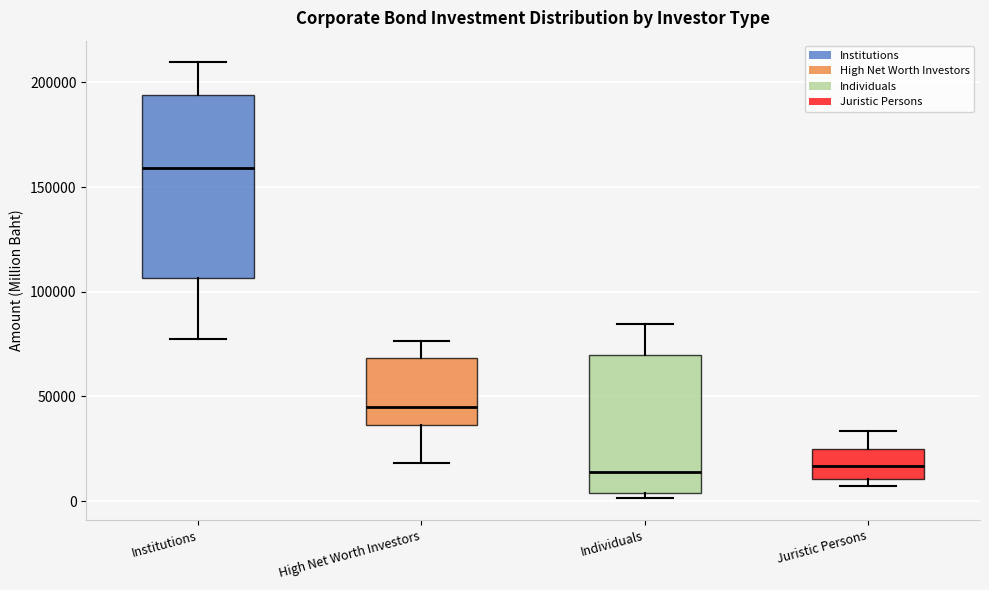

Reading left to right, read every box against the y-axis: the position of its median line, the range the box covers, and the ends of its whiskers. The values are not printed on the chart, so give them approximately, as read against the axis.

Institutions: median 160000, box 105000 to 195000, whiskers 80000 to 210000
High Net Worth Investors: median 45000, box 35000 to 70000, whiskers 20000 to 75000
Individuals: median 15000, box 5000 to 70000, whiskers 0 to 85000
Juristic Persons: median 15000, box 10000 to 25000, whiskers 5000 to 35000